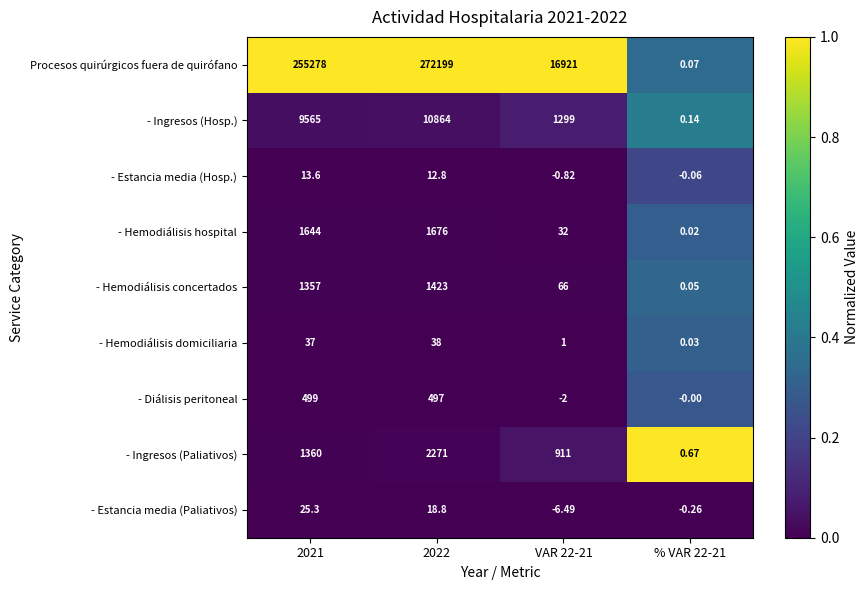

Rank the series at % VAR 22-21 from lowest to highest value.

- Estancia media (Paliativos), - Estancia media (Hosp.), - Diálisis peritoneal, - Hemodiálisis hospital, - Hemodiálisis domiciliaria, - Hemodiálisis concertados, Procesos quirúrgicos fuera de quirófano, - Ingresos (Hosp.), - Ingresos (Paliativos)